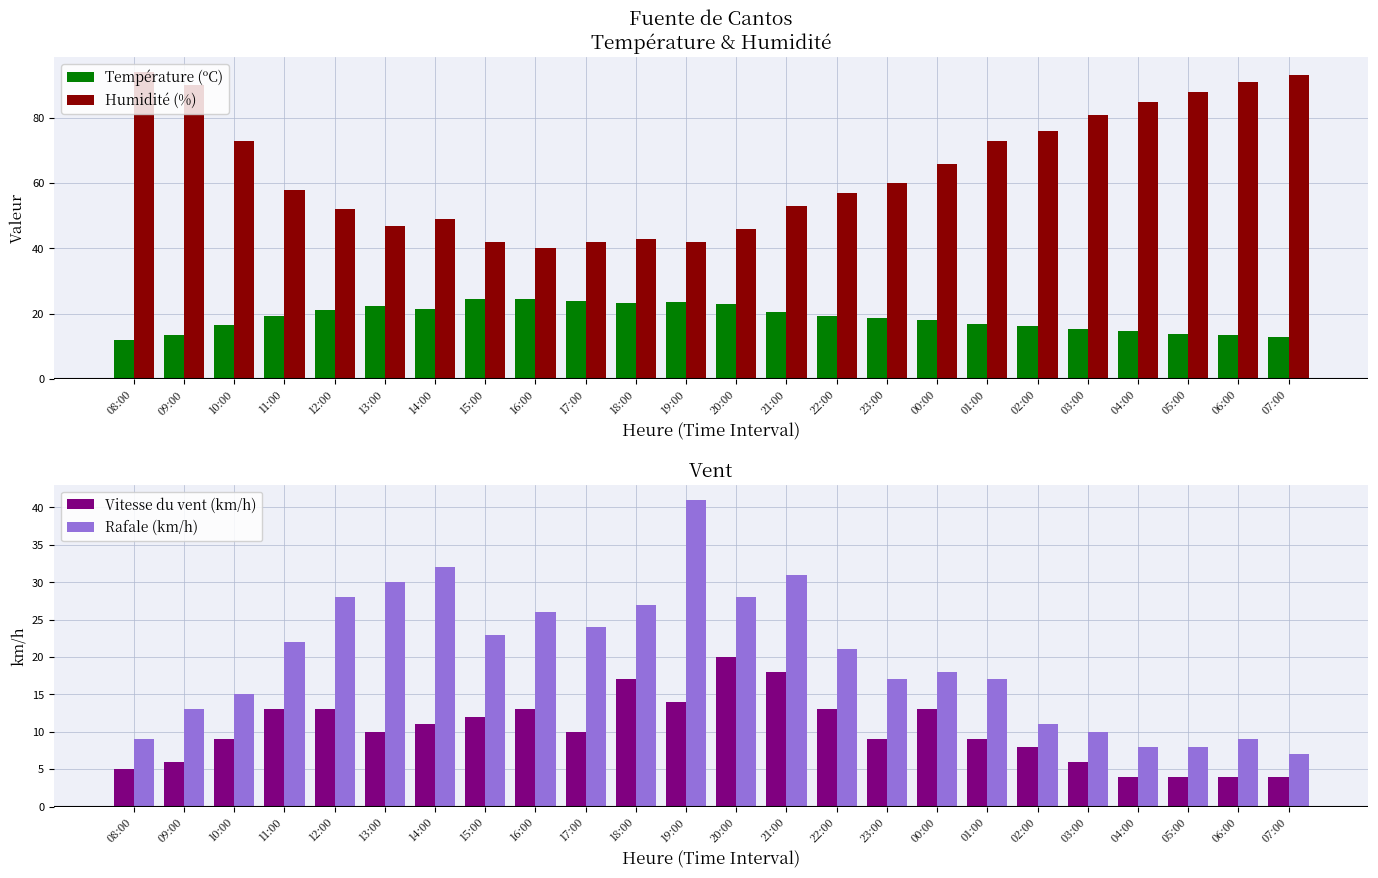

List the labels in order of Vitesse du vent (km/h) value, largest first.

20:00, 21:00, 18:00, 19:00, 11:00, 12:00, 16:00, 22:00, 00:00, 15:00, 14:00, 13:00, 17:00, 10:00, 23:00, 01:00, 02:00, 09:00, 03:00, 08:00, 04:00, 05:00, 06:00, 07:00